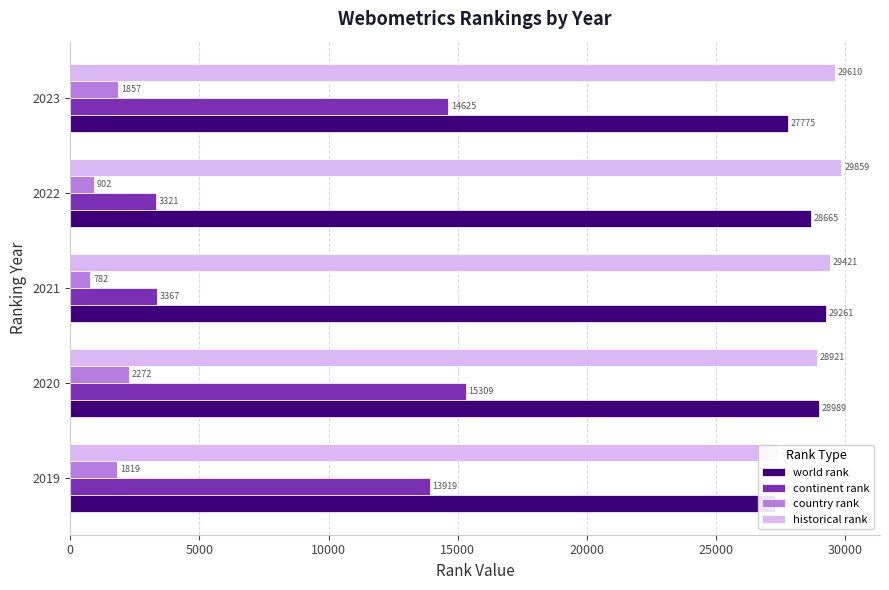

What is the minimum value shown in the chart?

782.0